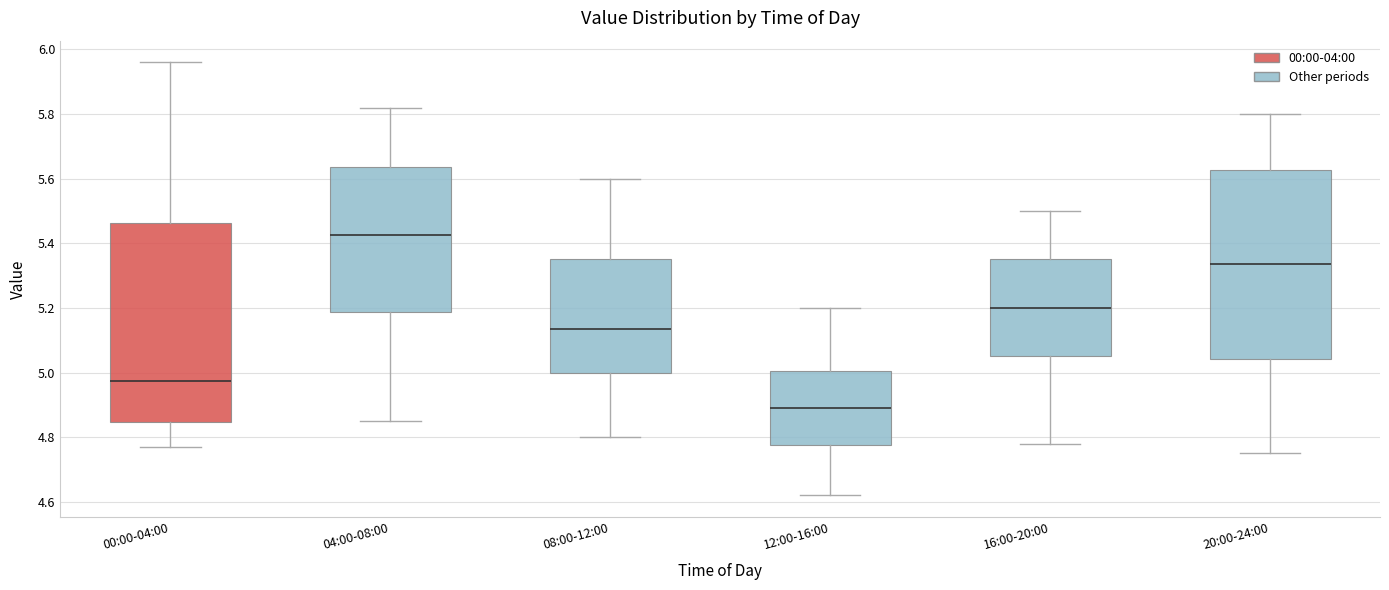

Where does the median line of the box for 20:00-24:00 sit on the y-axis? The values are not printed on the chart, so give them approximately, as read against the axis.

5.34